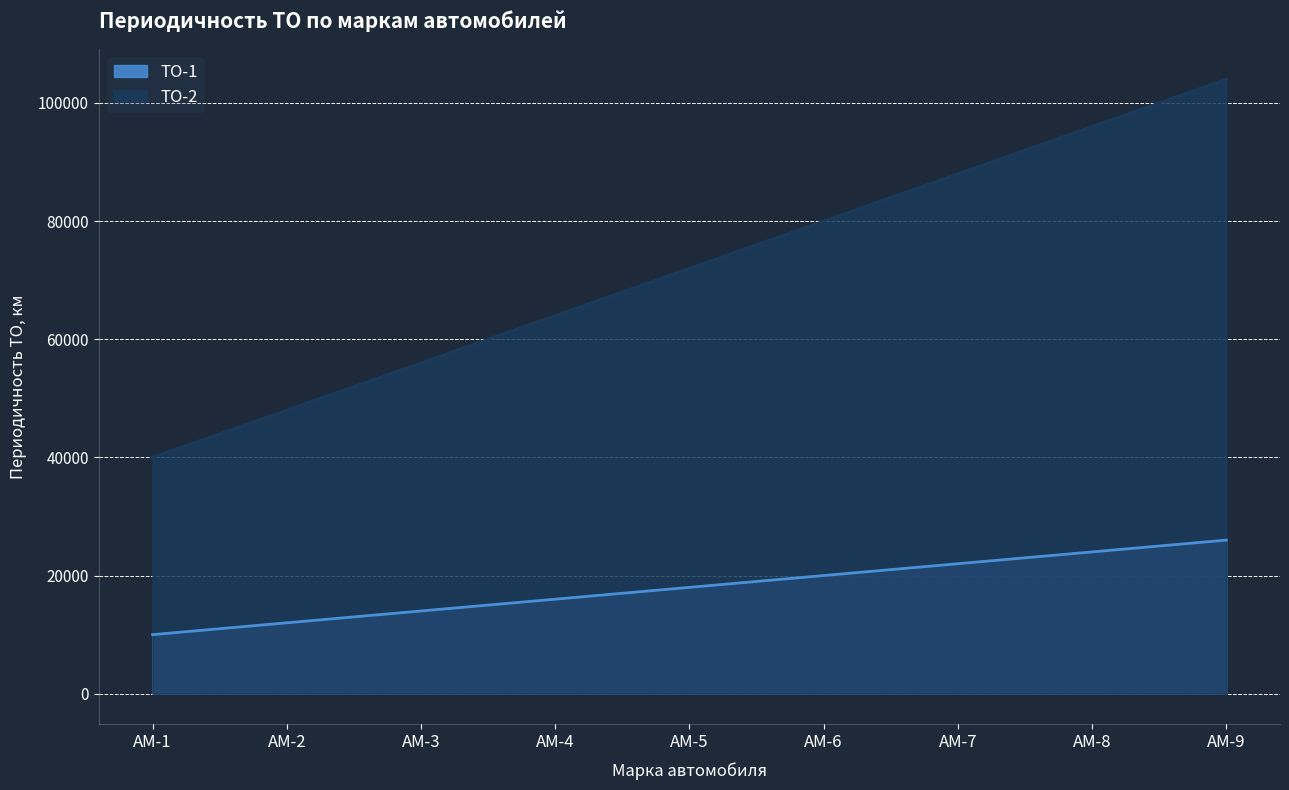

Is it true that ТО-1 equals 26000 at АМ-9?

True